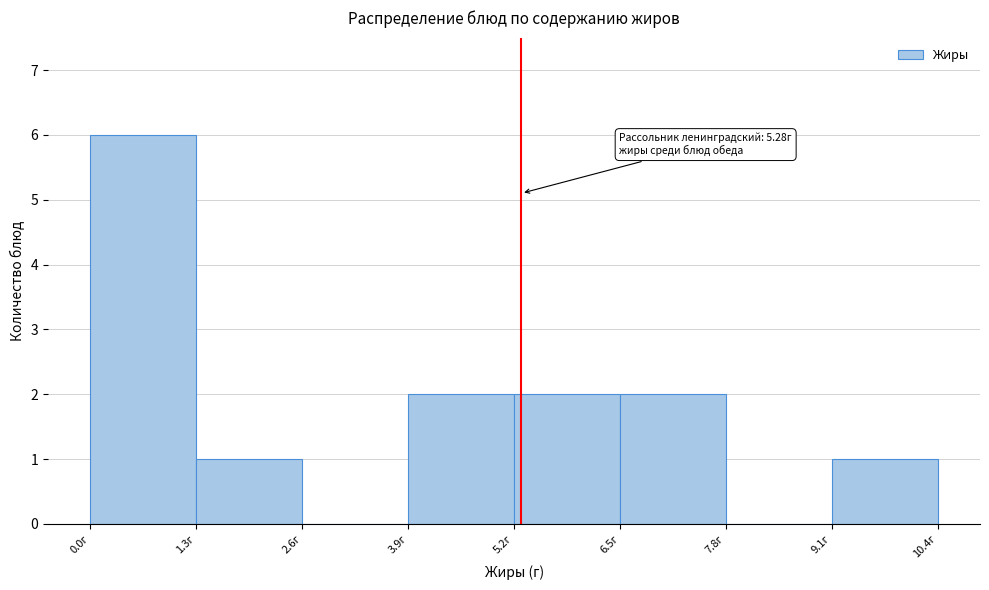

Which range on the x-axis has the tallest bar?

0.0 to 1.2